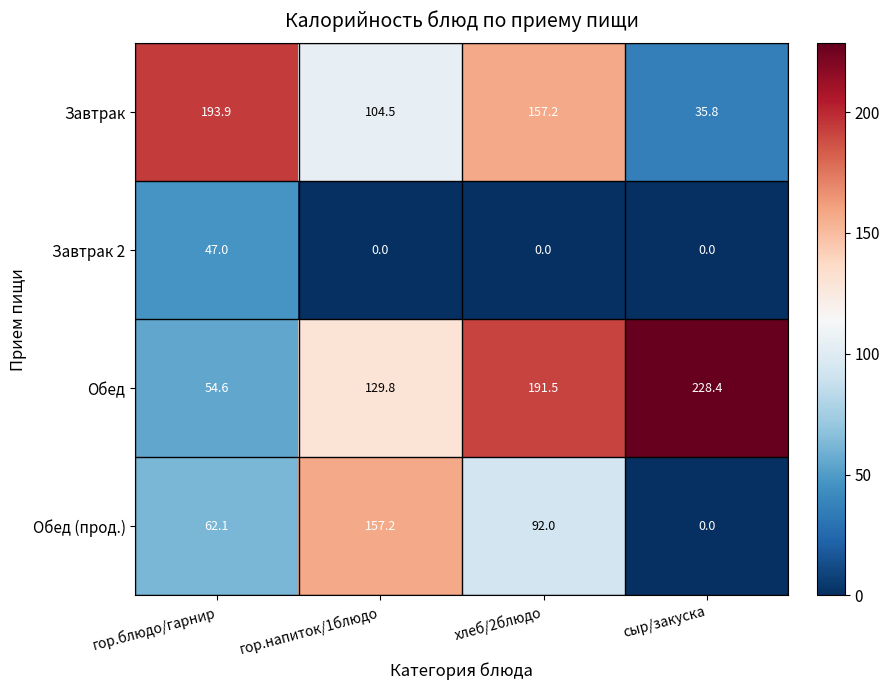

True or false: Обед (прод.) has a value of 82.5 at гор.блюдо/гарнир.

False